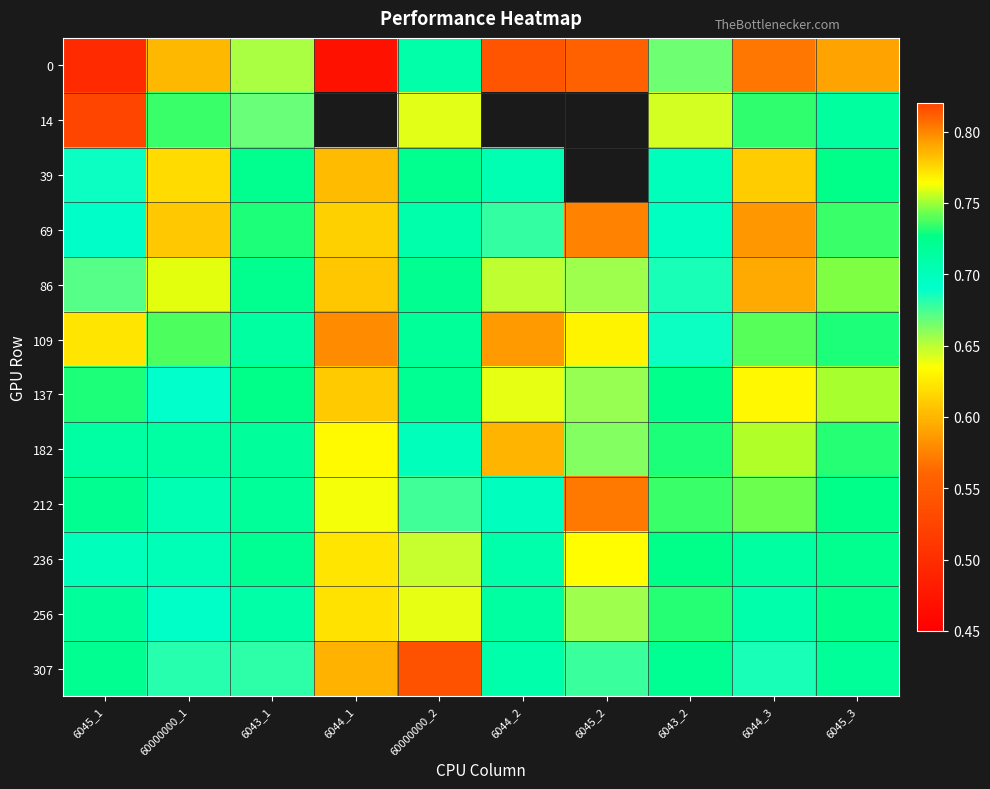

What is the highest value of the 212 series?

0.7